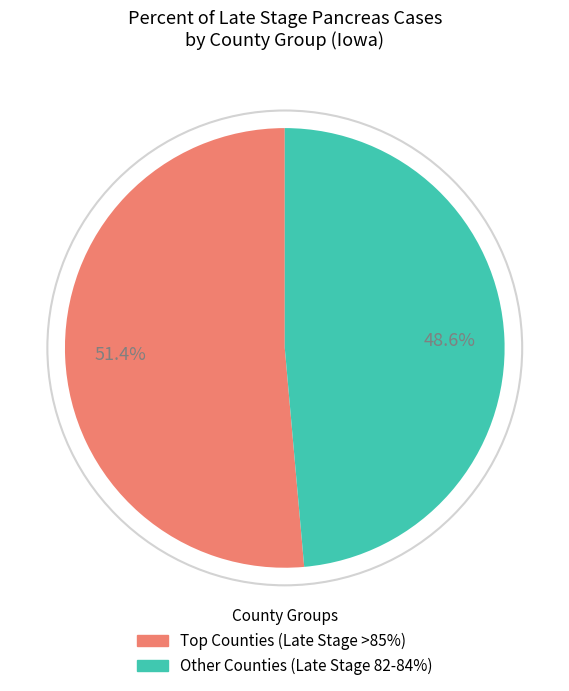

How many slices are in this pie chart?

2